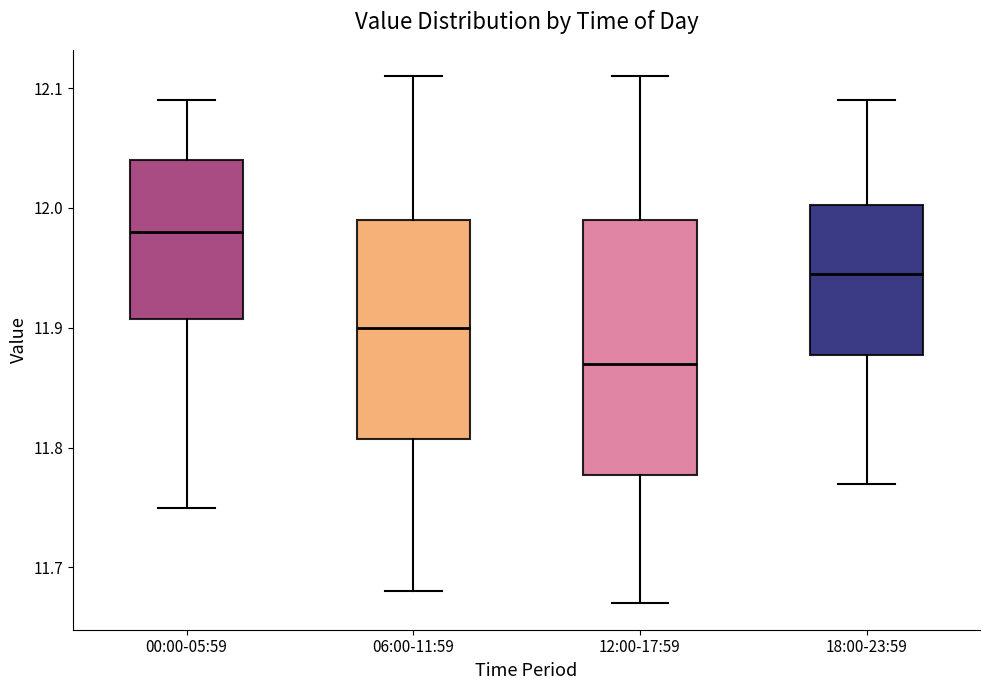

Which box's median line is the lowest?

12:00-17:59